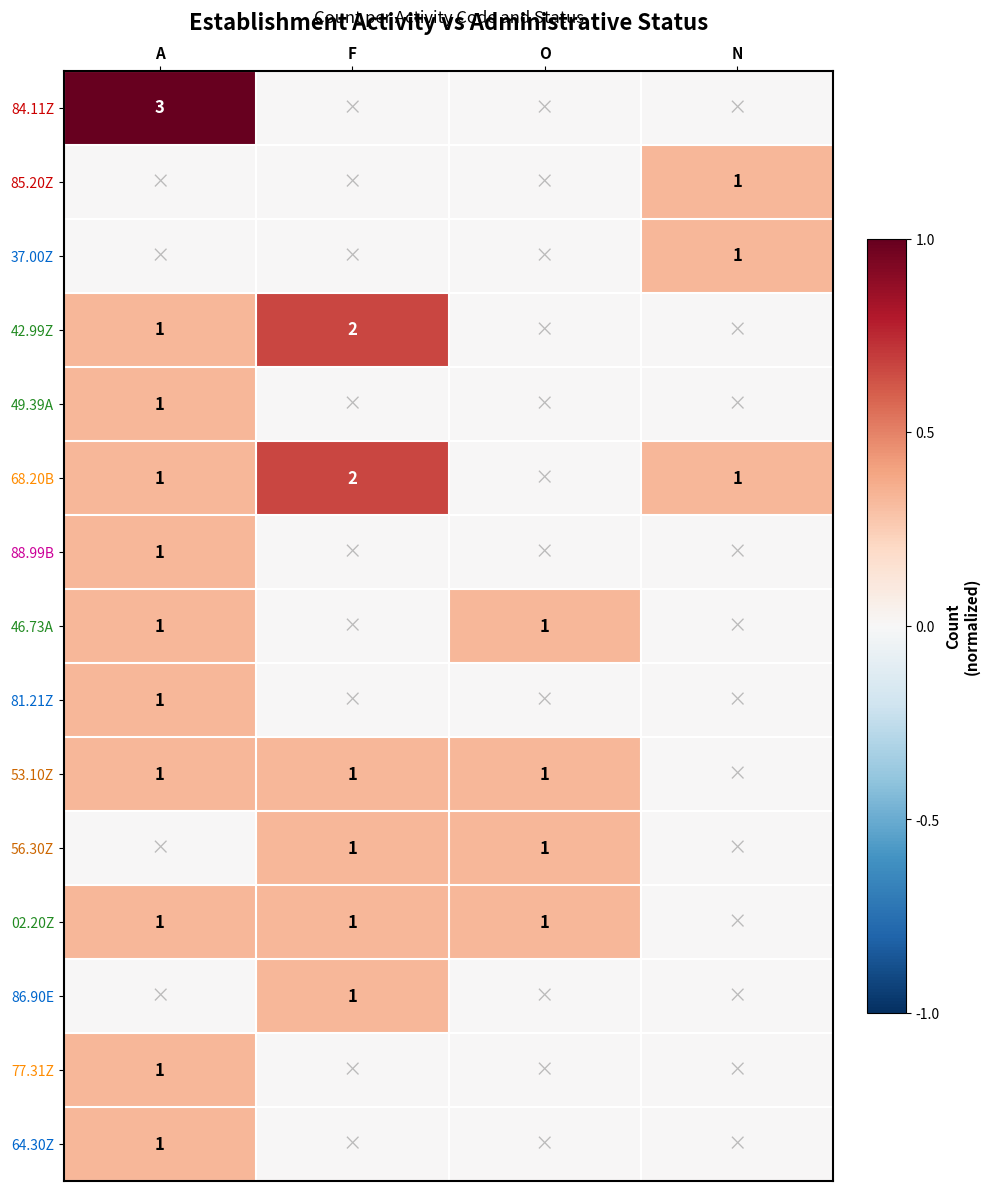

The value of 37.00Z at N is 1. True or false?

True